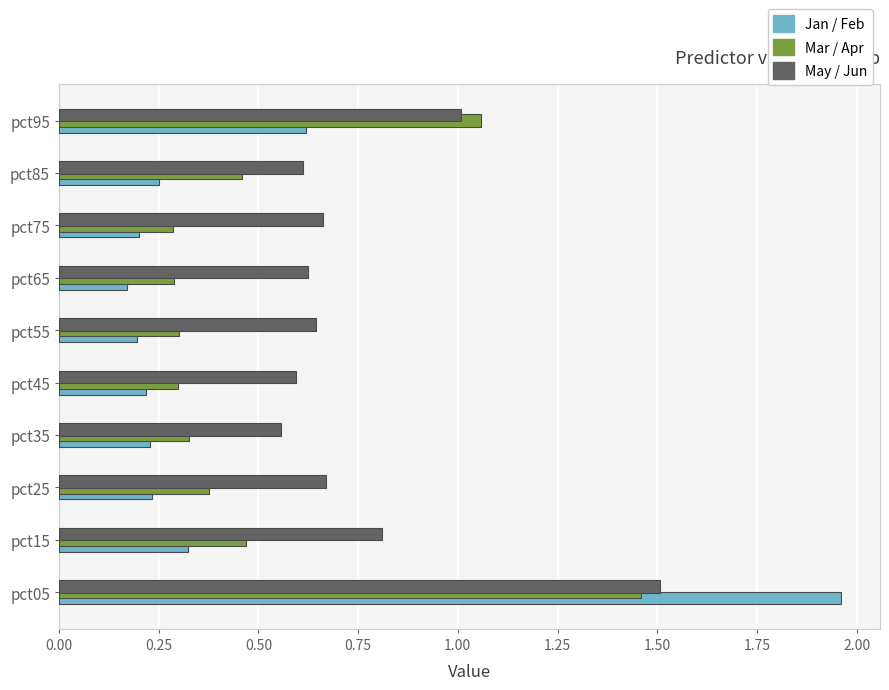

What is the total value across all series at pct05?

4.9